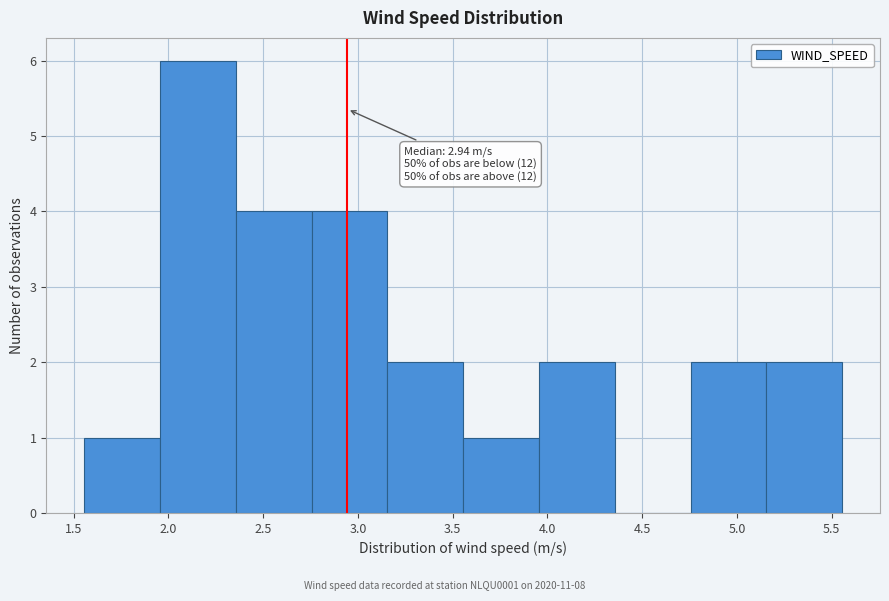

Which range on the x-axis has the tallest bar?

1.95 to 2.35